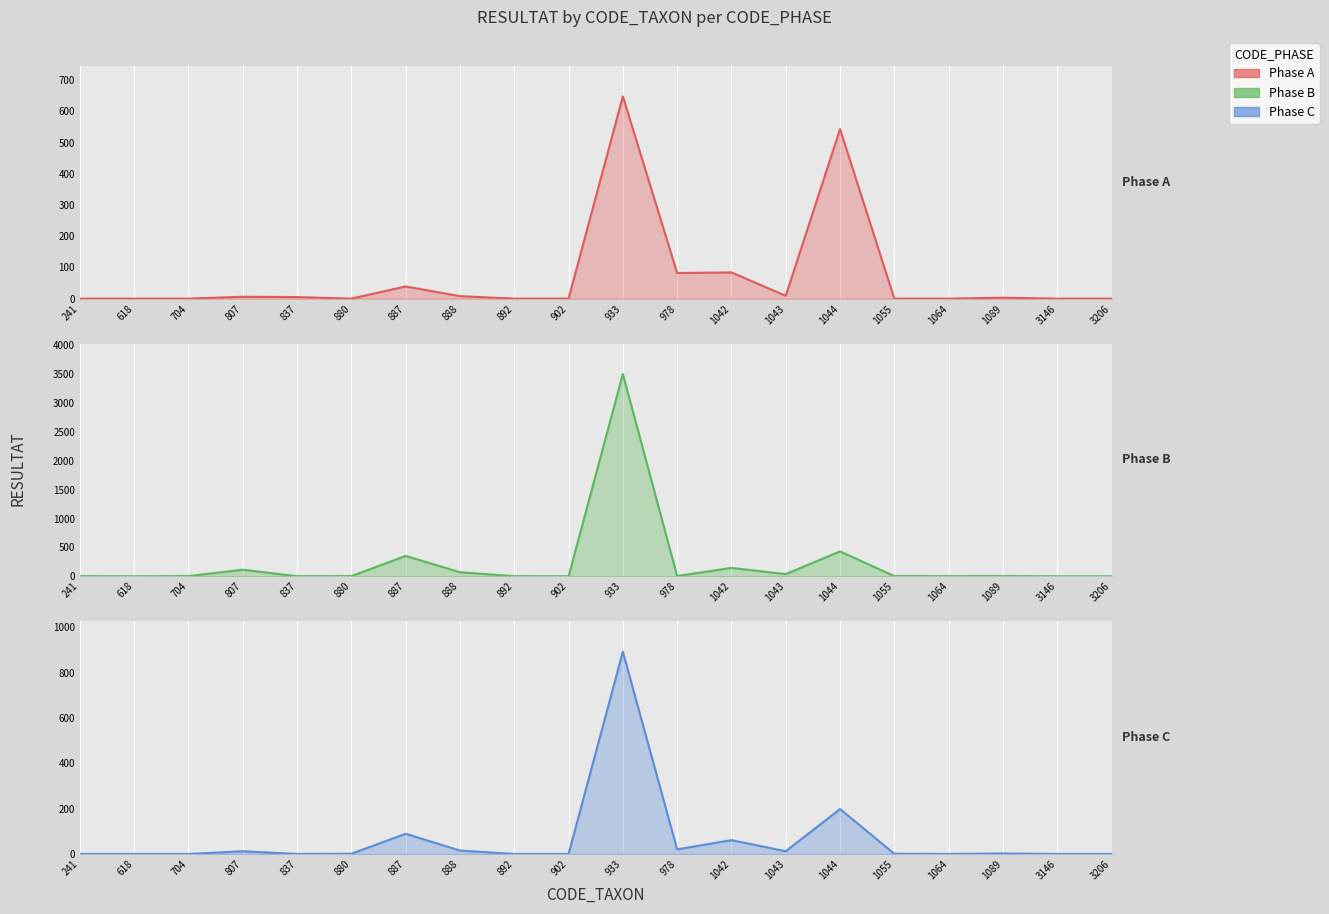

True or false: Phase B has a value of 3 at 1089.

True